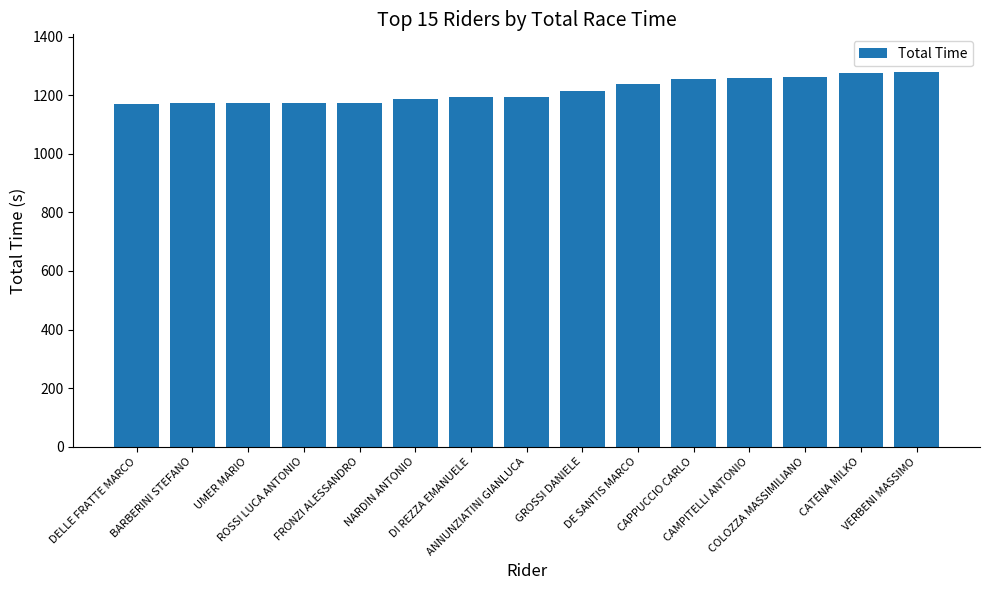

What value does the data have at ROSSI LUCA ANTONIO?

1173.6